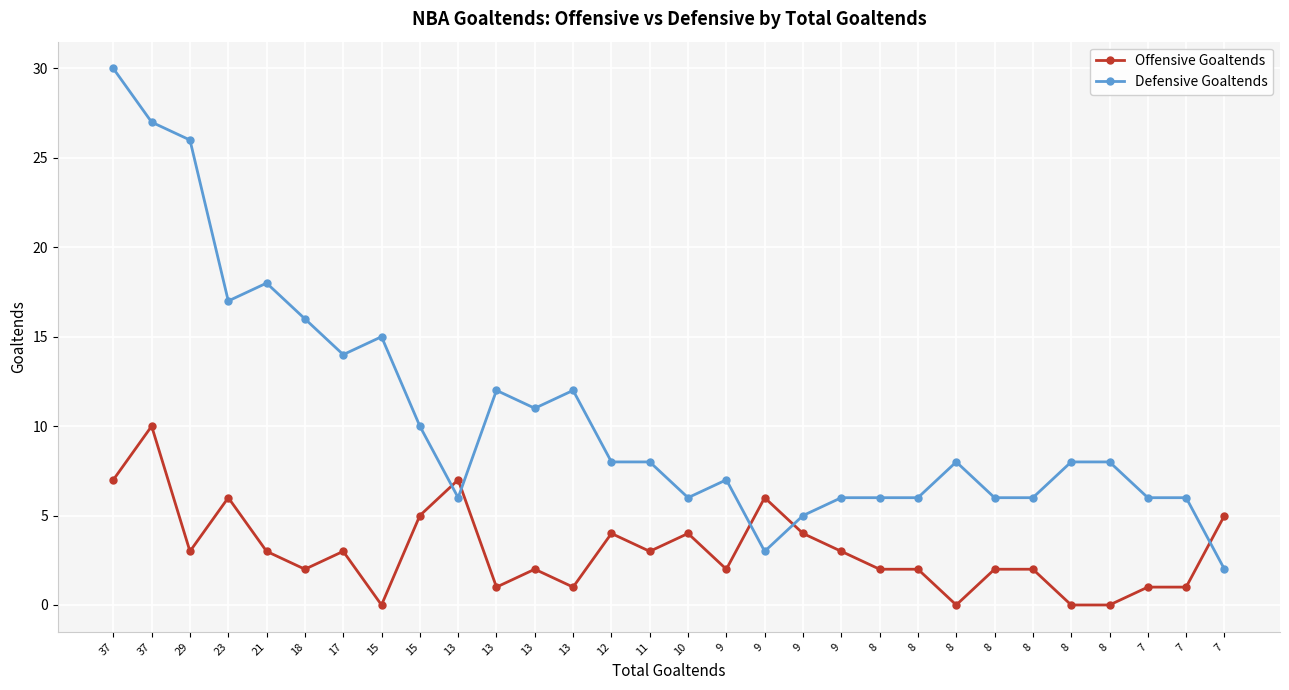

True or false: Offensive Goaltends and Defensive Goaltends cross at least once.

True